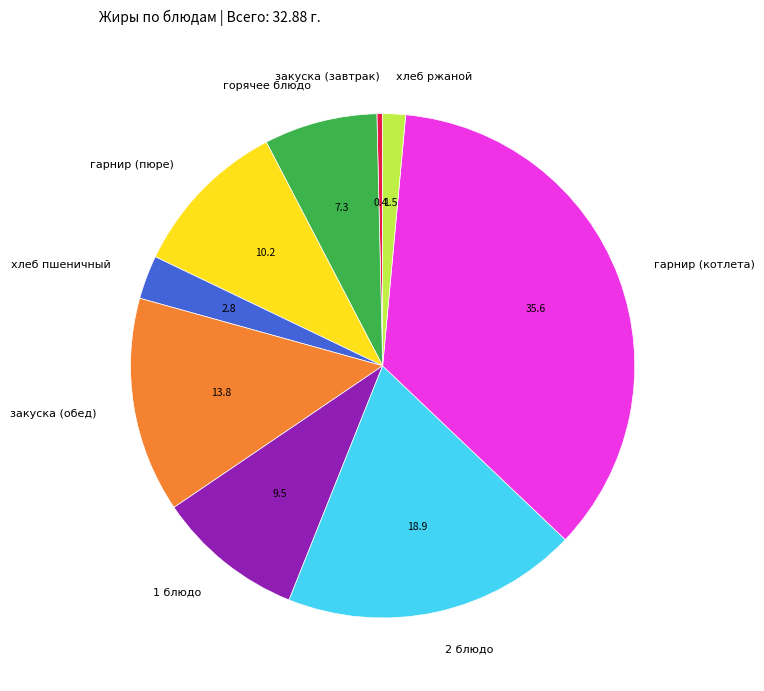

The закуска (завтрак) slice represents 0% of the pie. True or false?

True